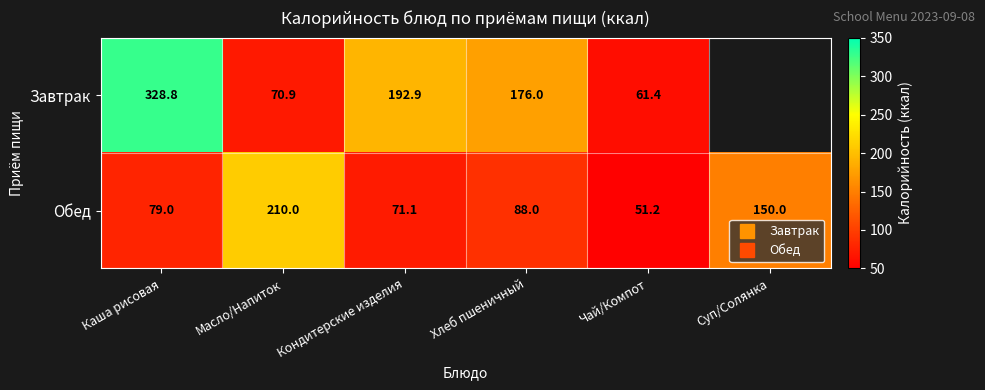

At which label does Завтрак first exceed 192?

Каша рисовая